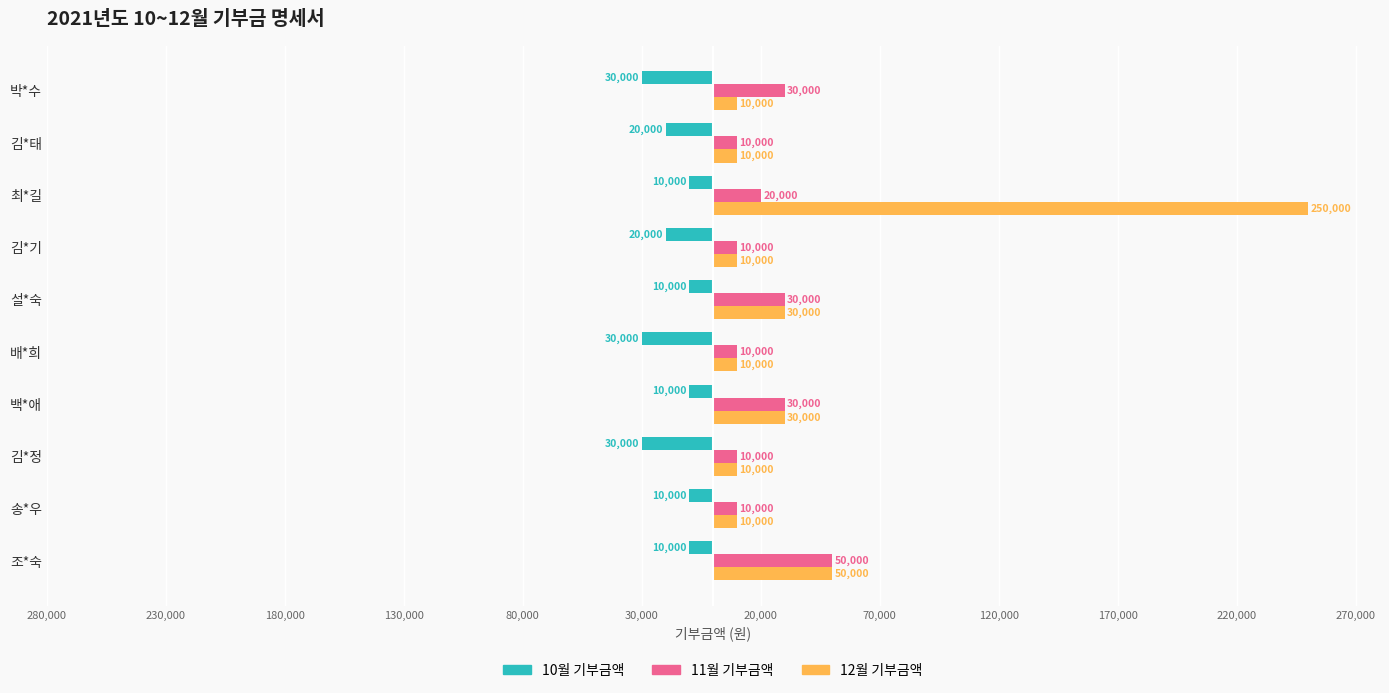

What are all the series names shown in the legend?

10월 기부금액, 11월 기부금액, 12월 기부금액